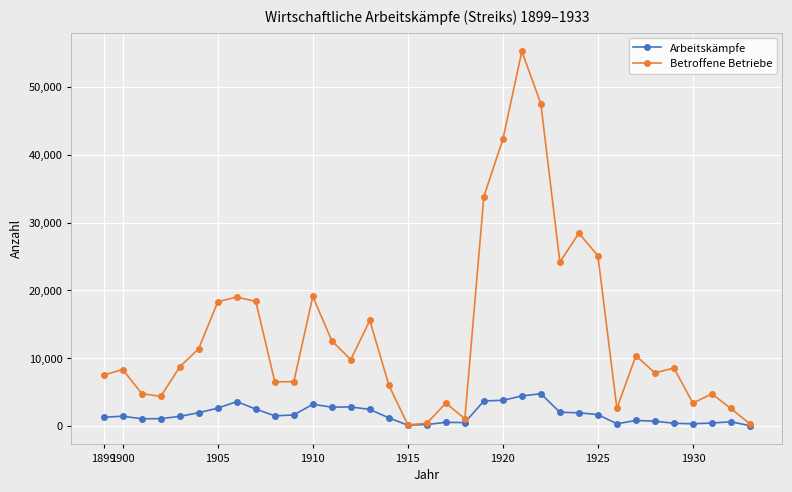

List the series in order of their overall mean, highest first.

Betroffene Betriebe, Arbeitskämpfe